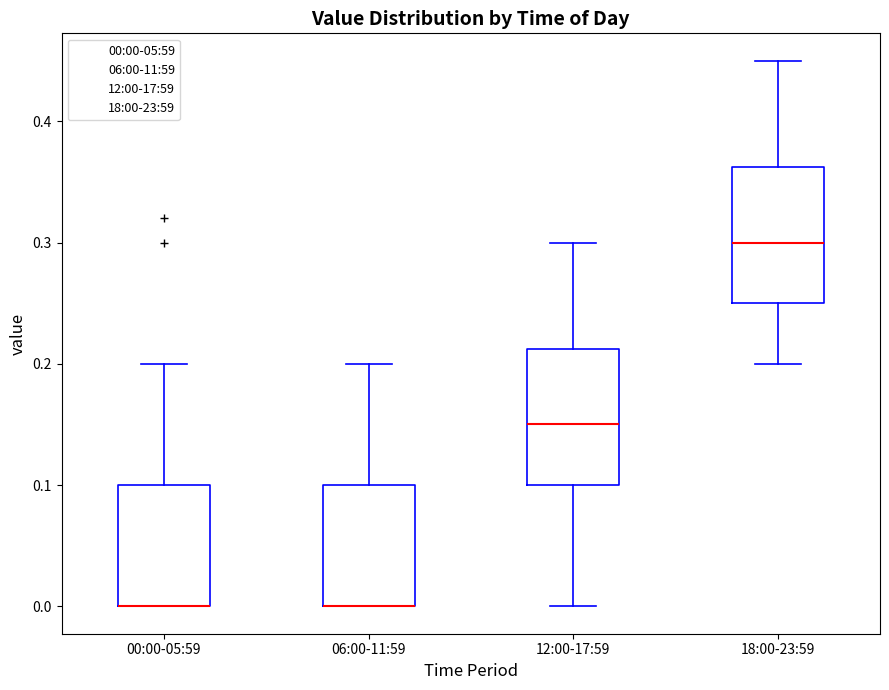

Where is the upper edge of the box for 12:00-17:59 on the y-axis? The values are not printed on the chart, so give them approximately, as read against the axis.

0.21